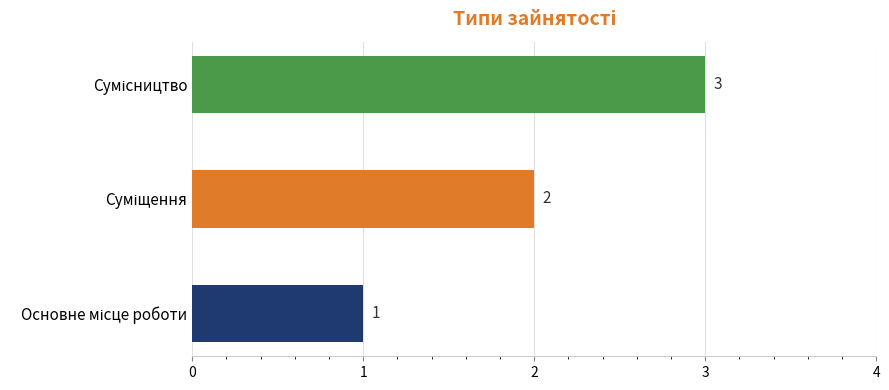

How many values are between 1 and 3?

3